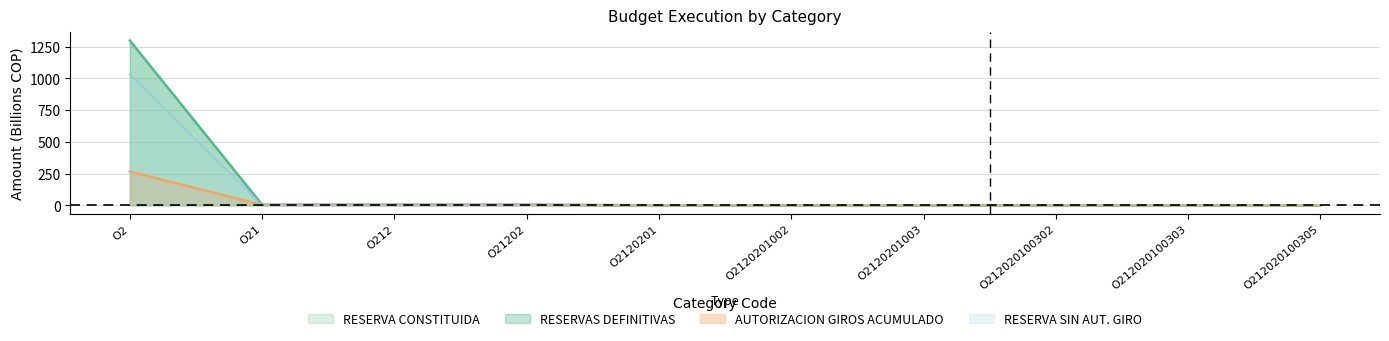

What is the greatest value displayed?

1297.9